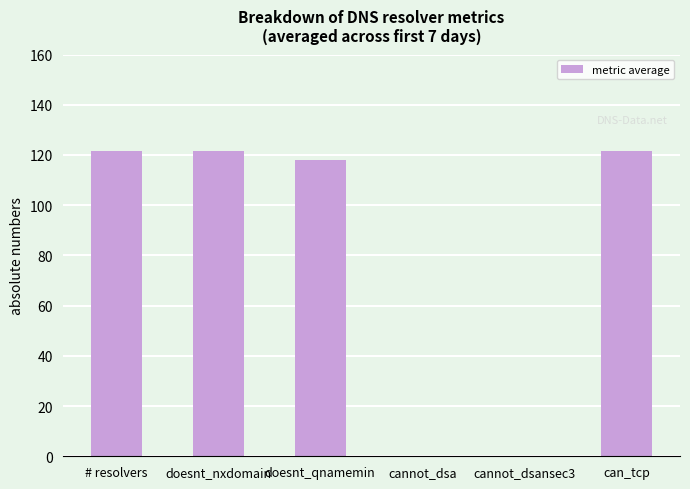

Between cannot_dsansec3 and can_tcp, which is larger?

can_tcp